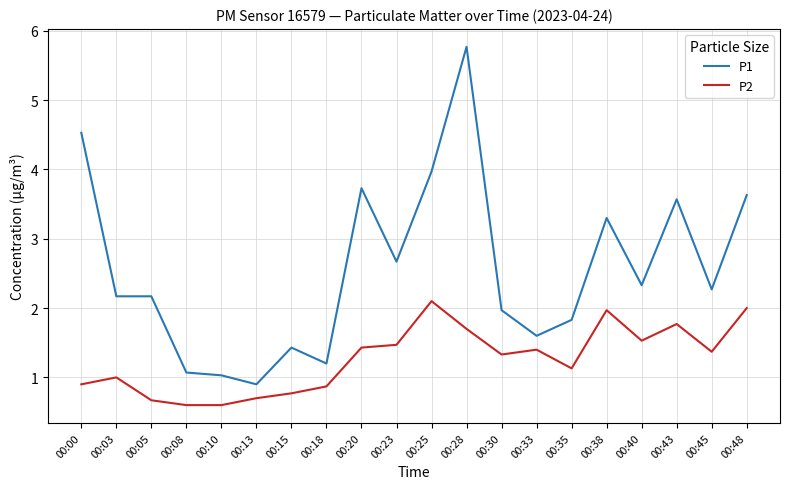

List the series in order of their overall mean, lowest first.

P2, P1